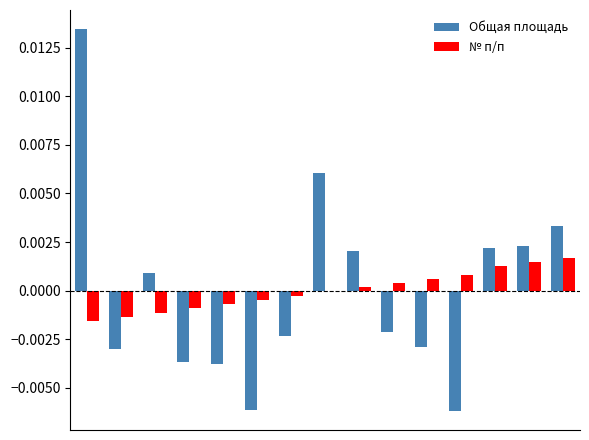

How many categories are shown in the chart?

15